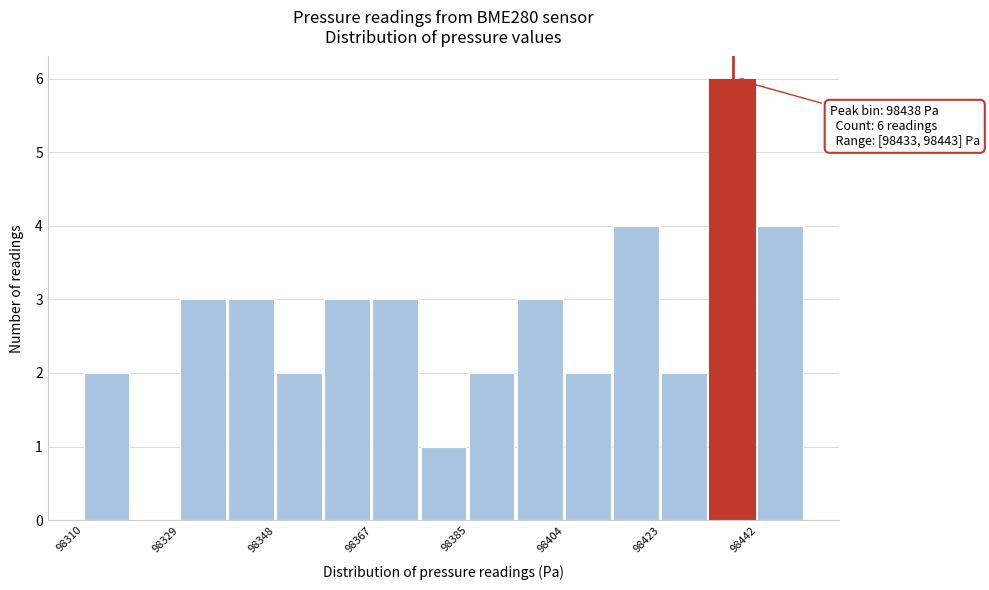

Which range on the x-axis has the tallest bar?

98434 to 98442